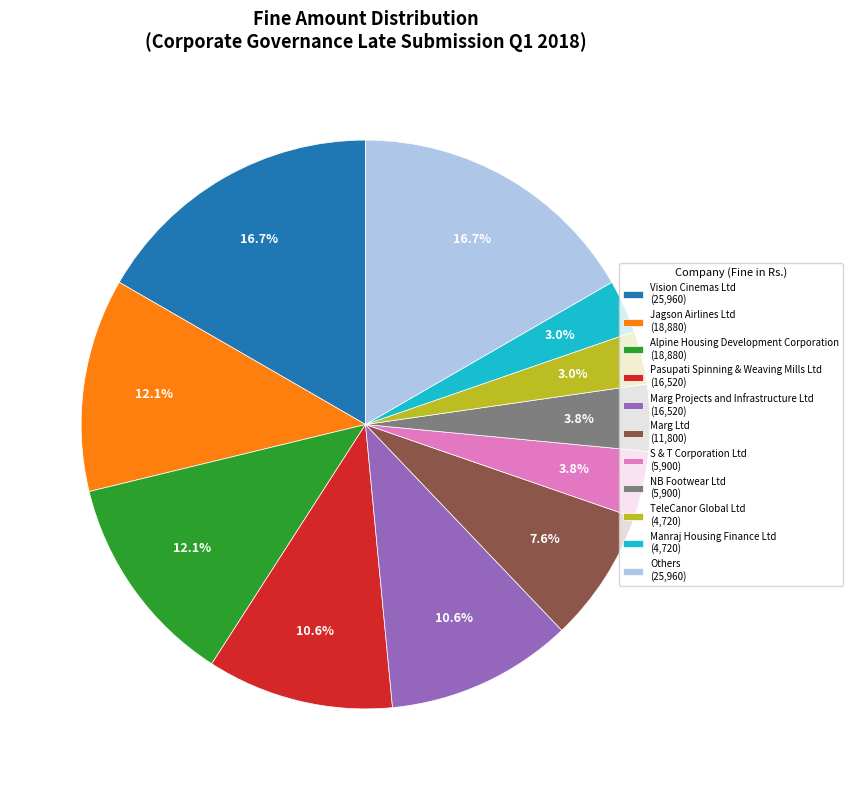

Which has a higher value, Marg Ltd (11,800) or TeleCanor Global Ltd (4,720)?

Marg Ltd (11,800)